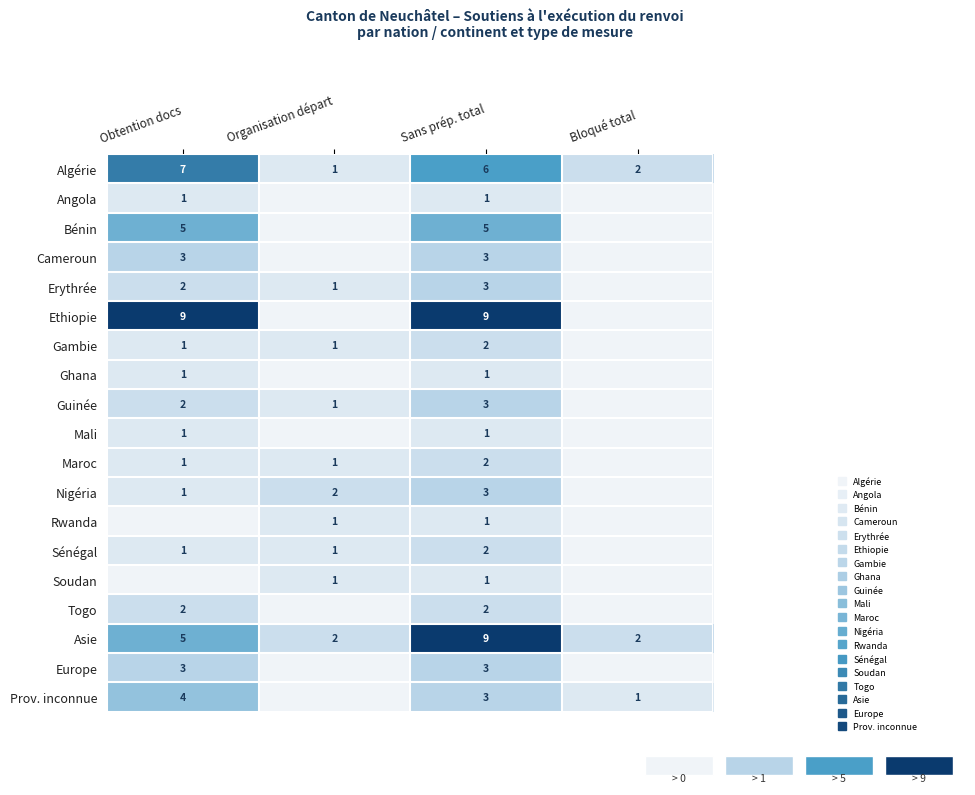

Where does the Prov. inconnue series first go above 3?

Obtention docs